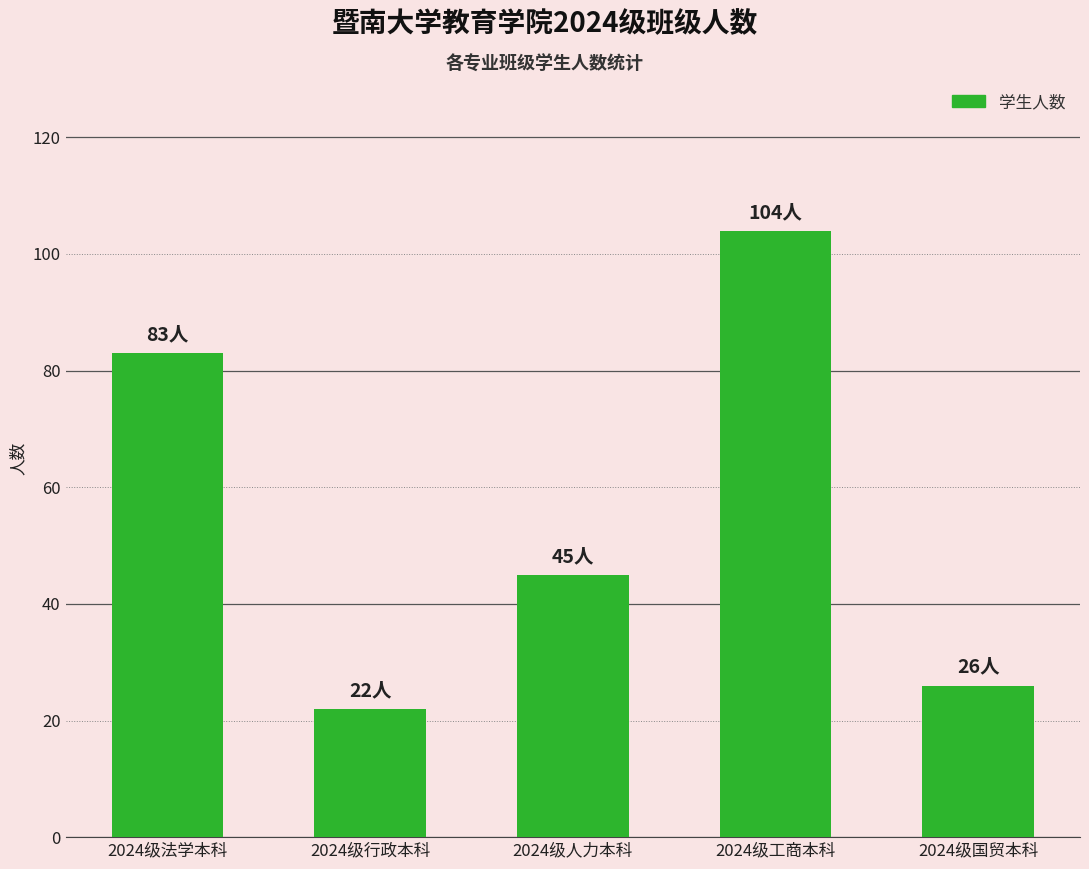

Approximately how many times larger is the value at 2024级国贸本科 compared to 2024级法学本科?

0.3